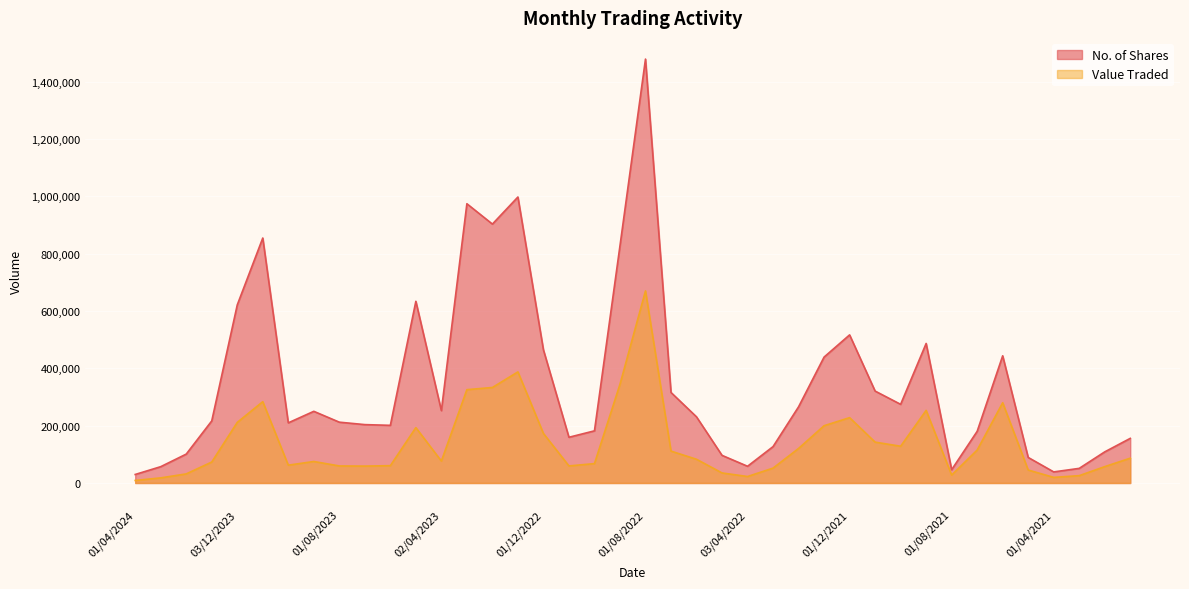

Is it true that No. of Shares equals 66402 at 01/11/2022?

False